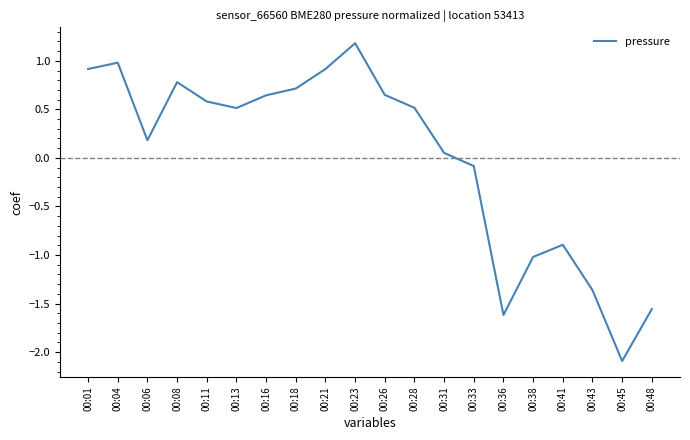

At which label is the value closest to 0?

00:31